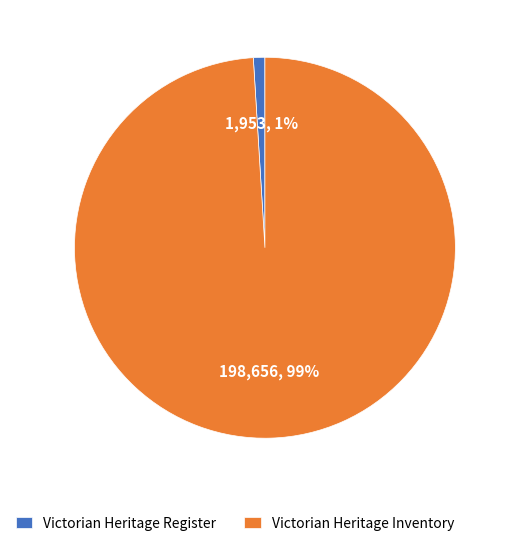

The Victorian Heritage Register slice represents 11% of the pie. True or false?

False